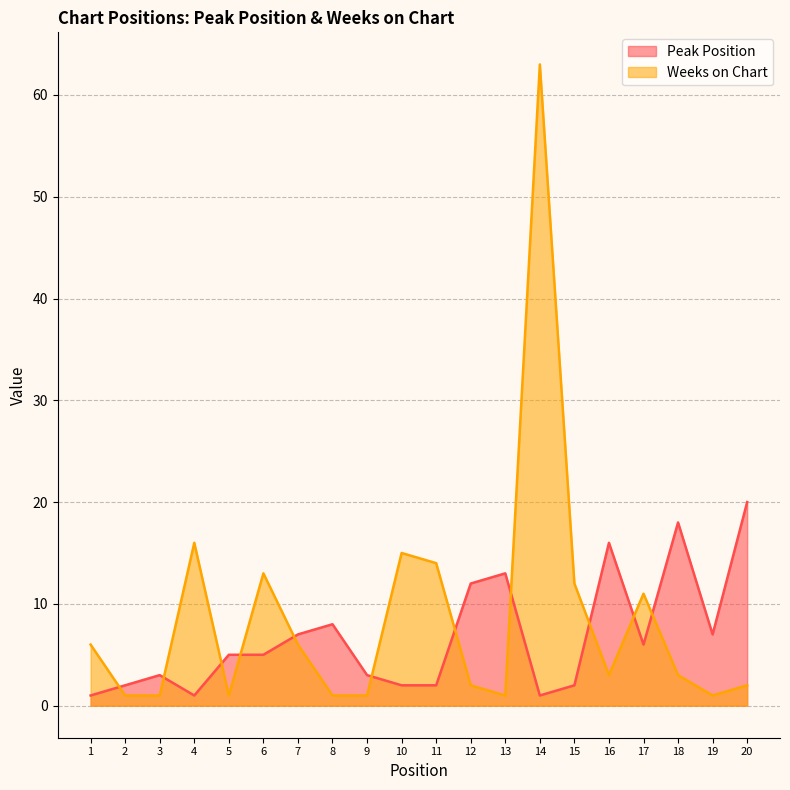

List the series in order of their peak value, lowest first.

Peak Position, Weeks on Chart